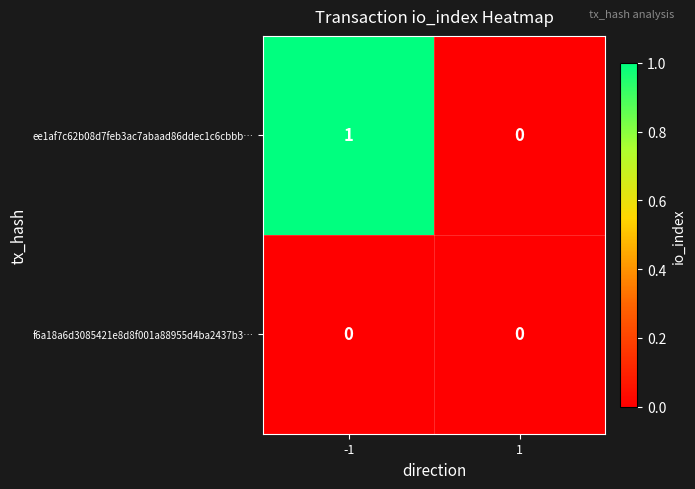

True or false: ee1af7c62b08d7feb3ac7abaad86ddec1c6cbbb… has a value of 1 at -1.

True